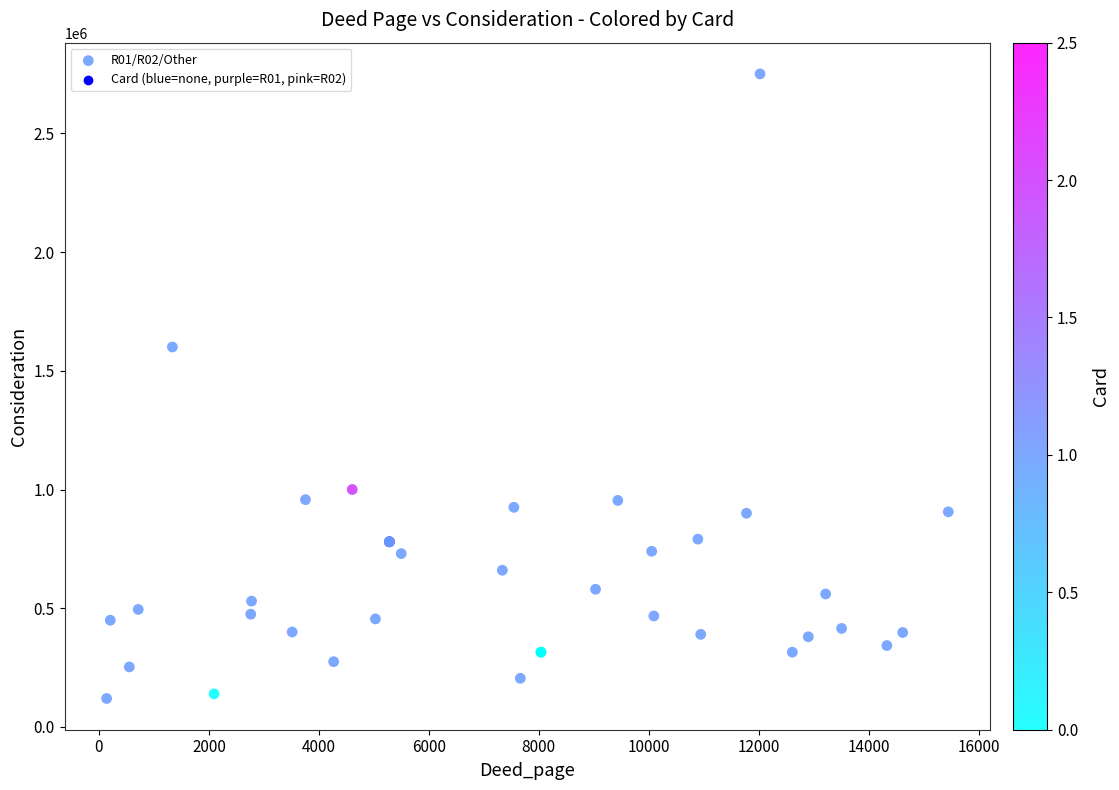

What Y value in the scatter plot is closest to 1435000?

1600000